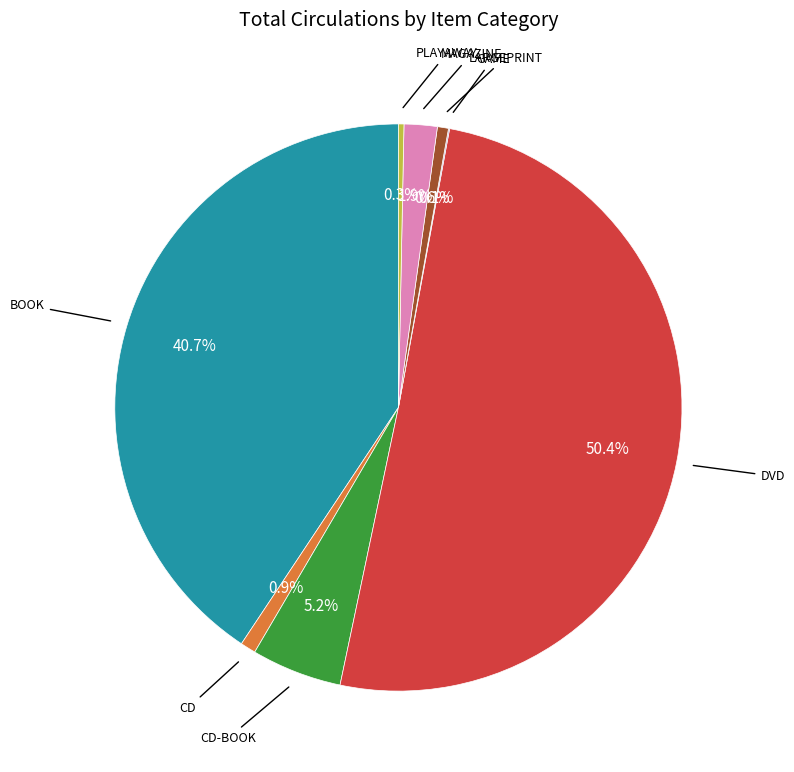

Which slice is the smallest?

GAME